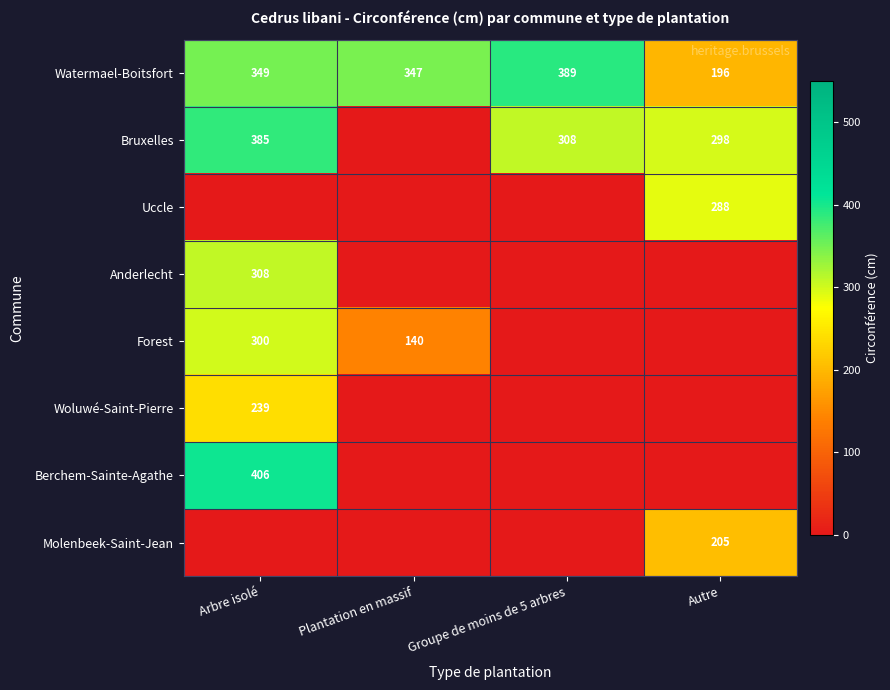

Between Autre and Arbre isolé, which is larger?

Arbre isolé